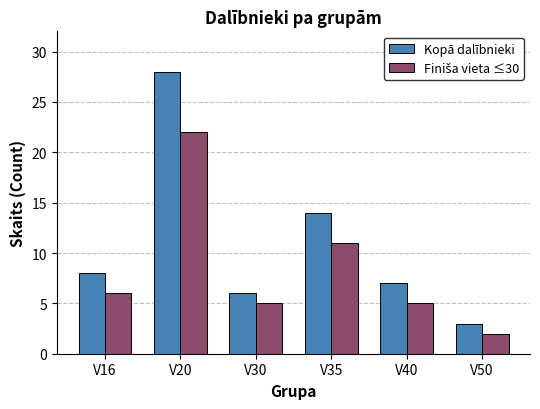

What is the difference between the maximum and minimum values in the Kopā dalībnieki series?

25